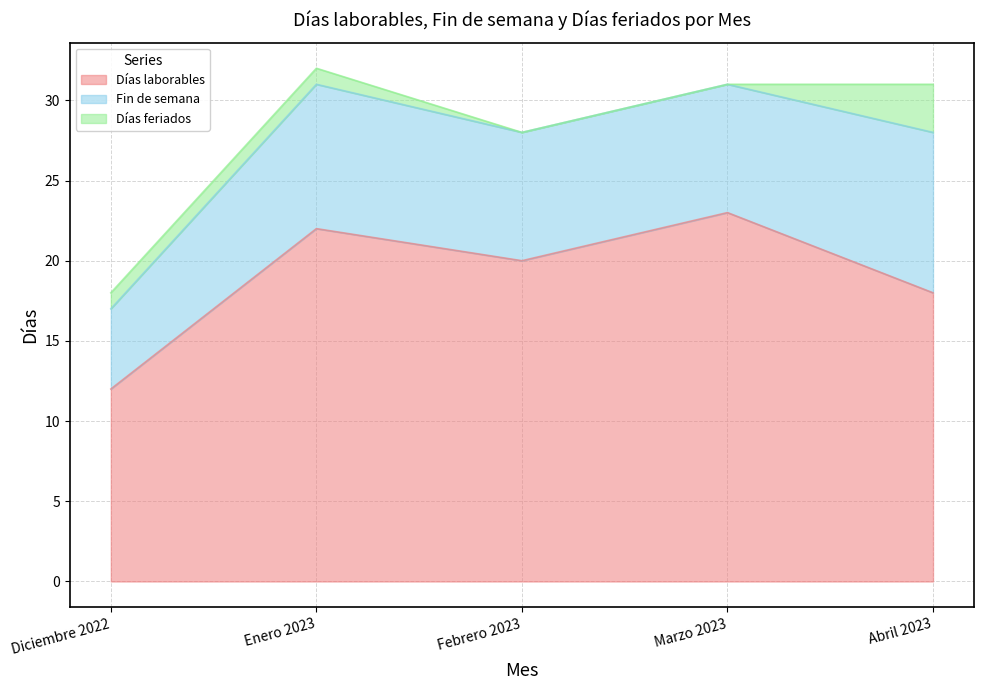

True or false: Fin de semana and Días laborables intersect in this chart.

False